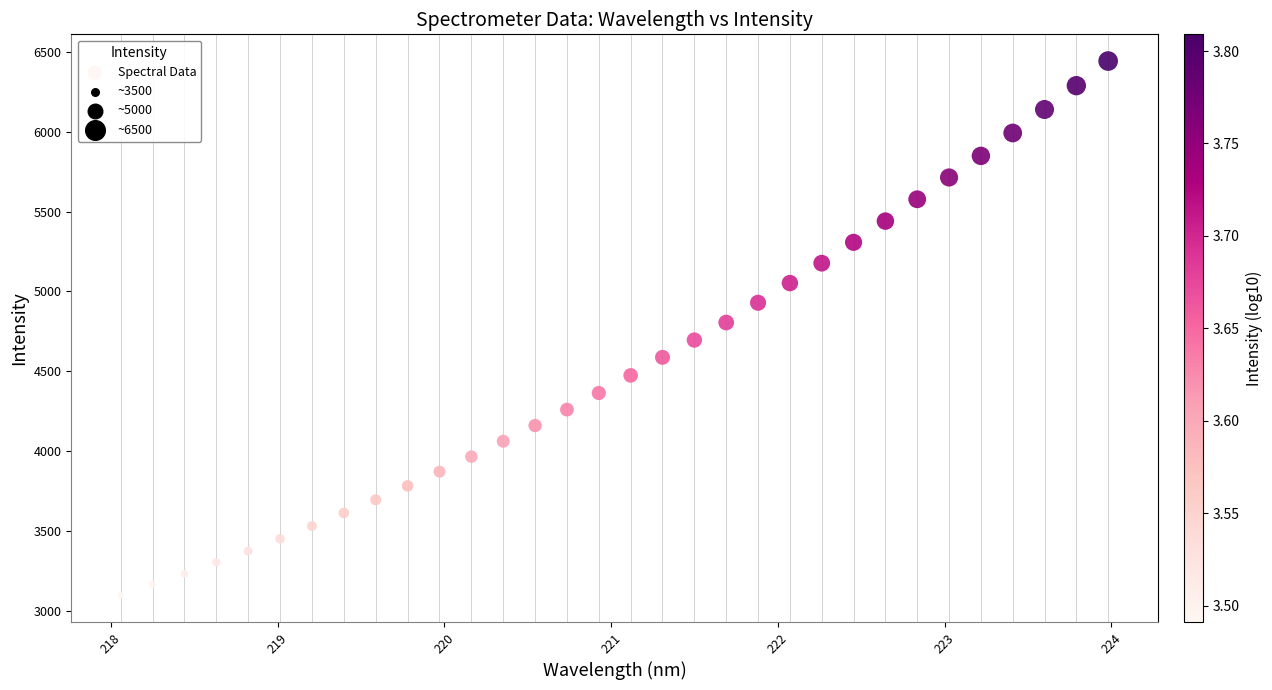

What is the range of X values (max minus min)?

5.9